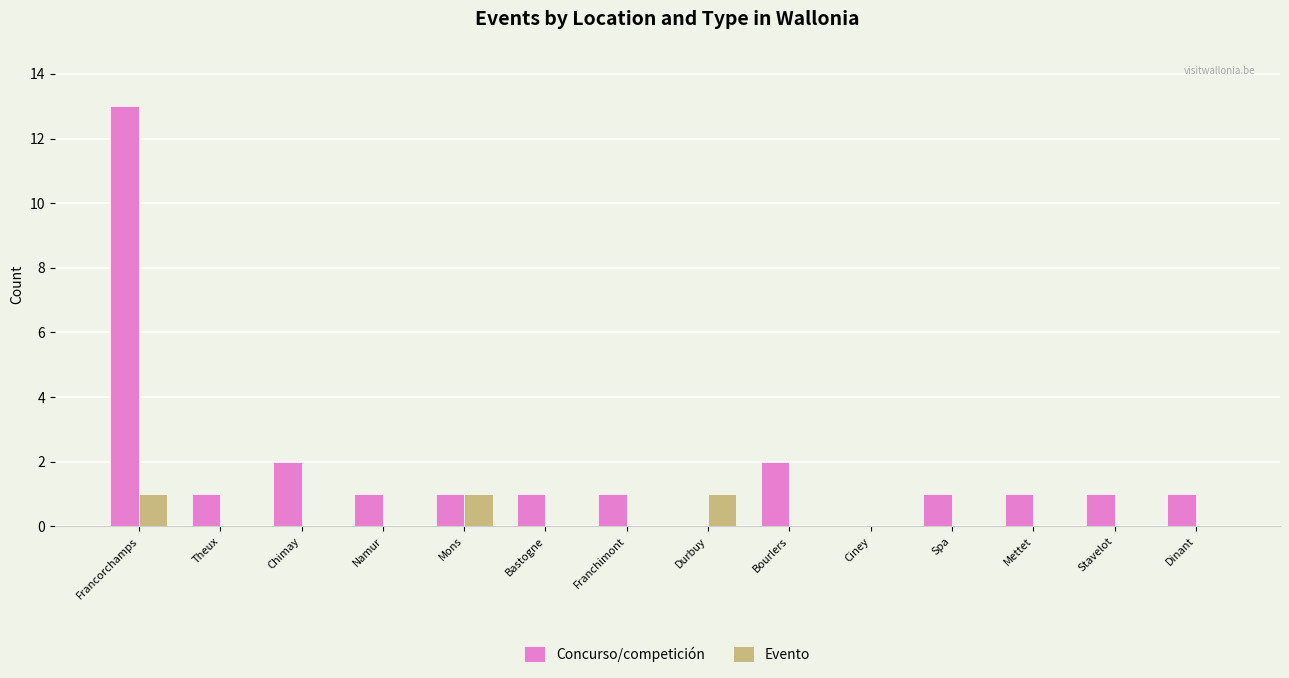

What is the approximate value of Concurso/competición at Francorchamps?

13